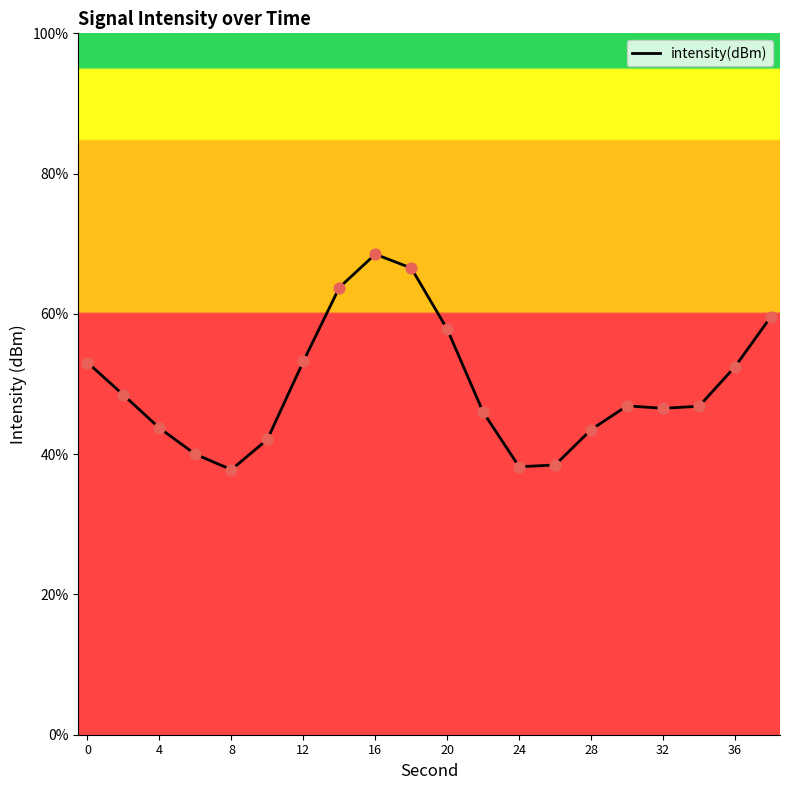

What is the difference between the maximum and minimum values?

30.7